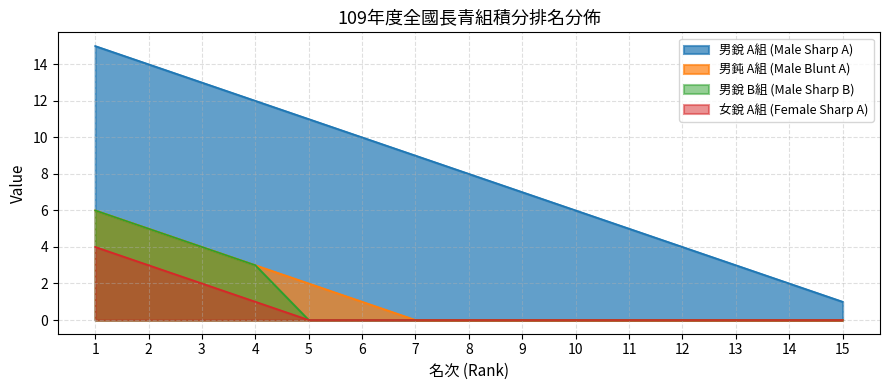

What is the change in value from 8 to 10?

-2